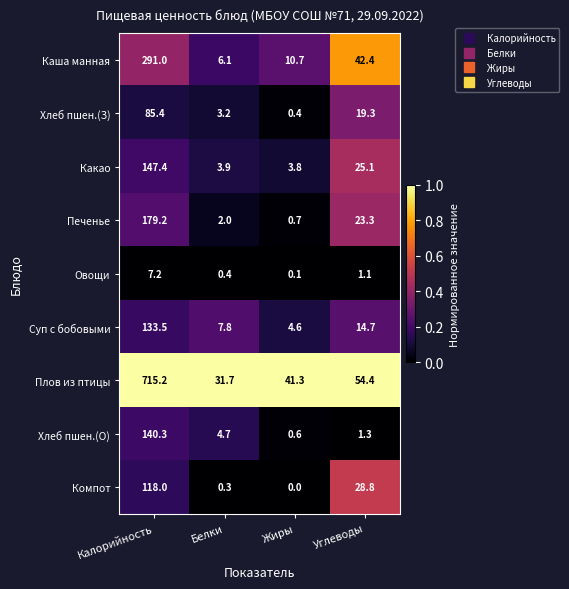

What is the difference between the maximum and second lowest values in the Компот series?

117.7